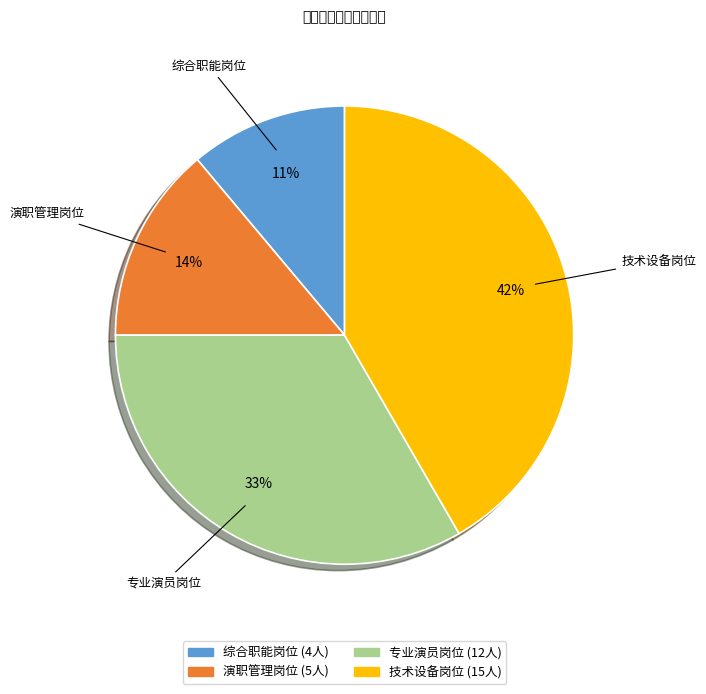

Is there any slice that represents more than half of the pie?

No